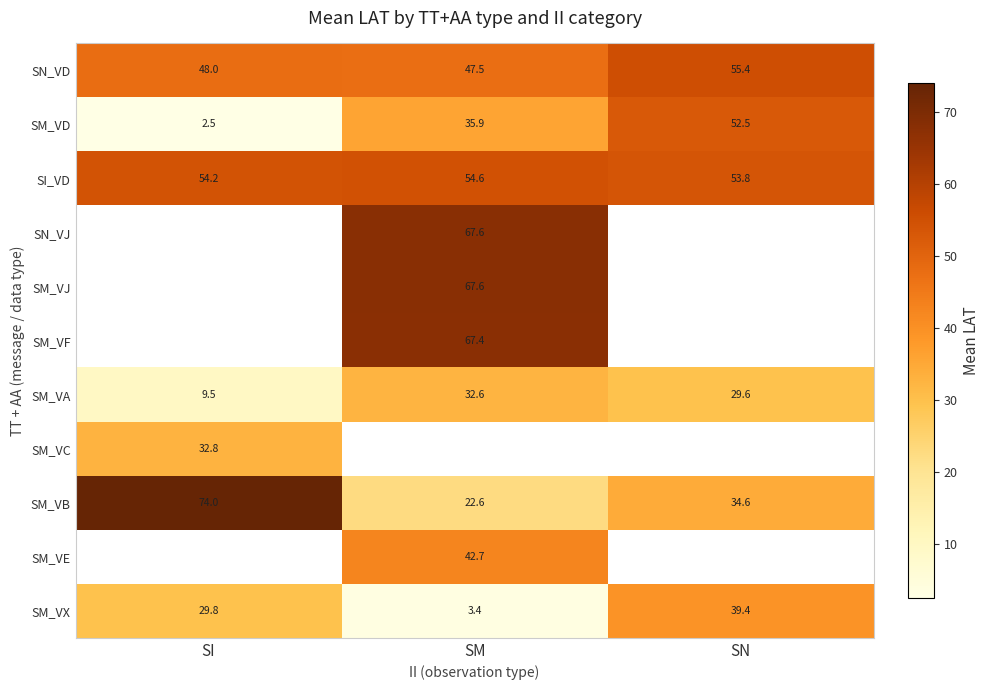

Where does the SM_VD series first go above 35?

SM